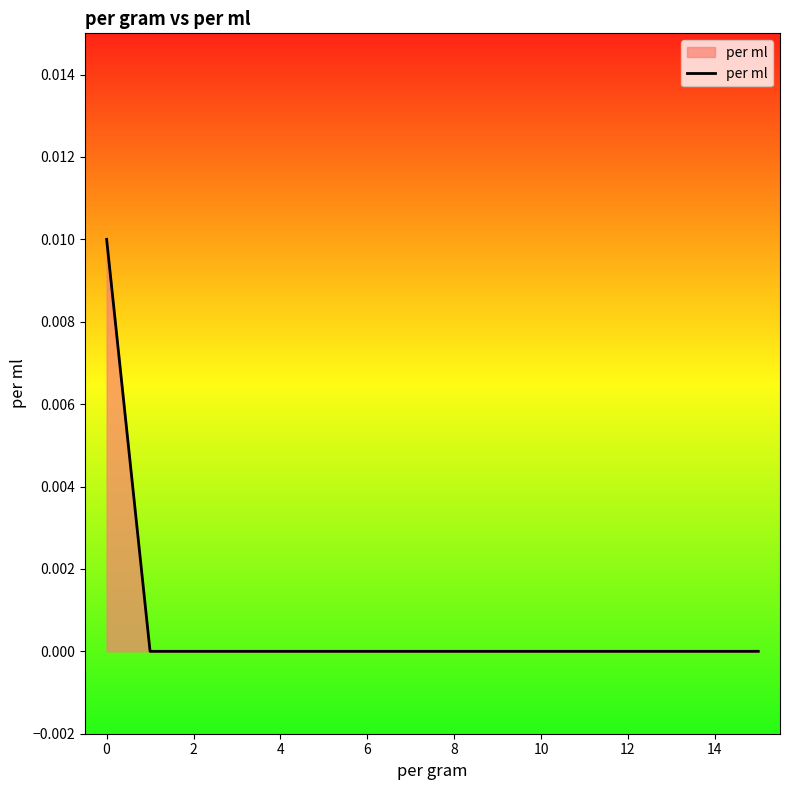

How many lines are shown in the chart?

1